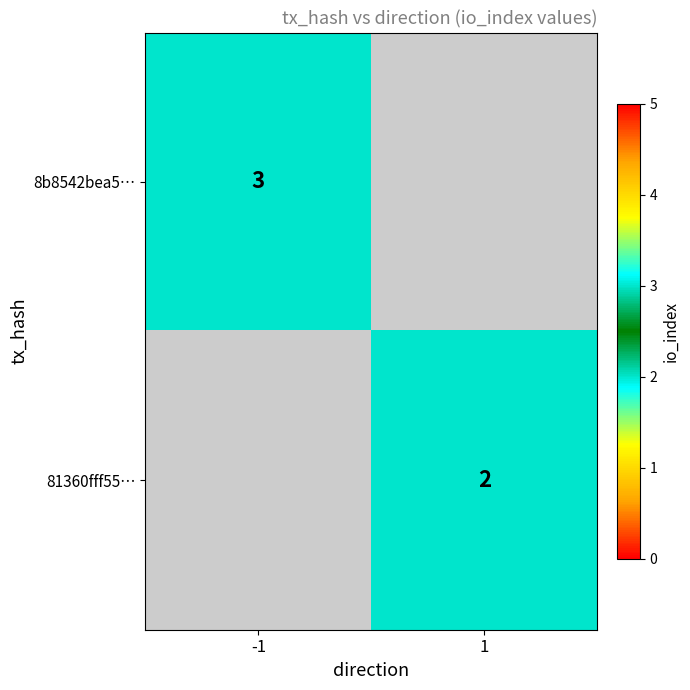

Is it true that 81360fff55… equals 3 at 1?

False